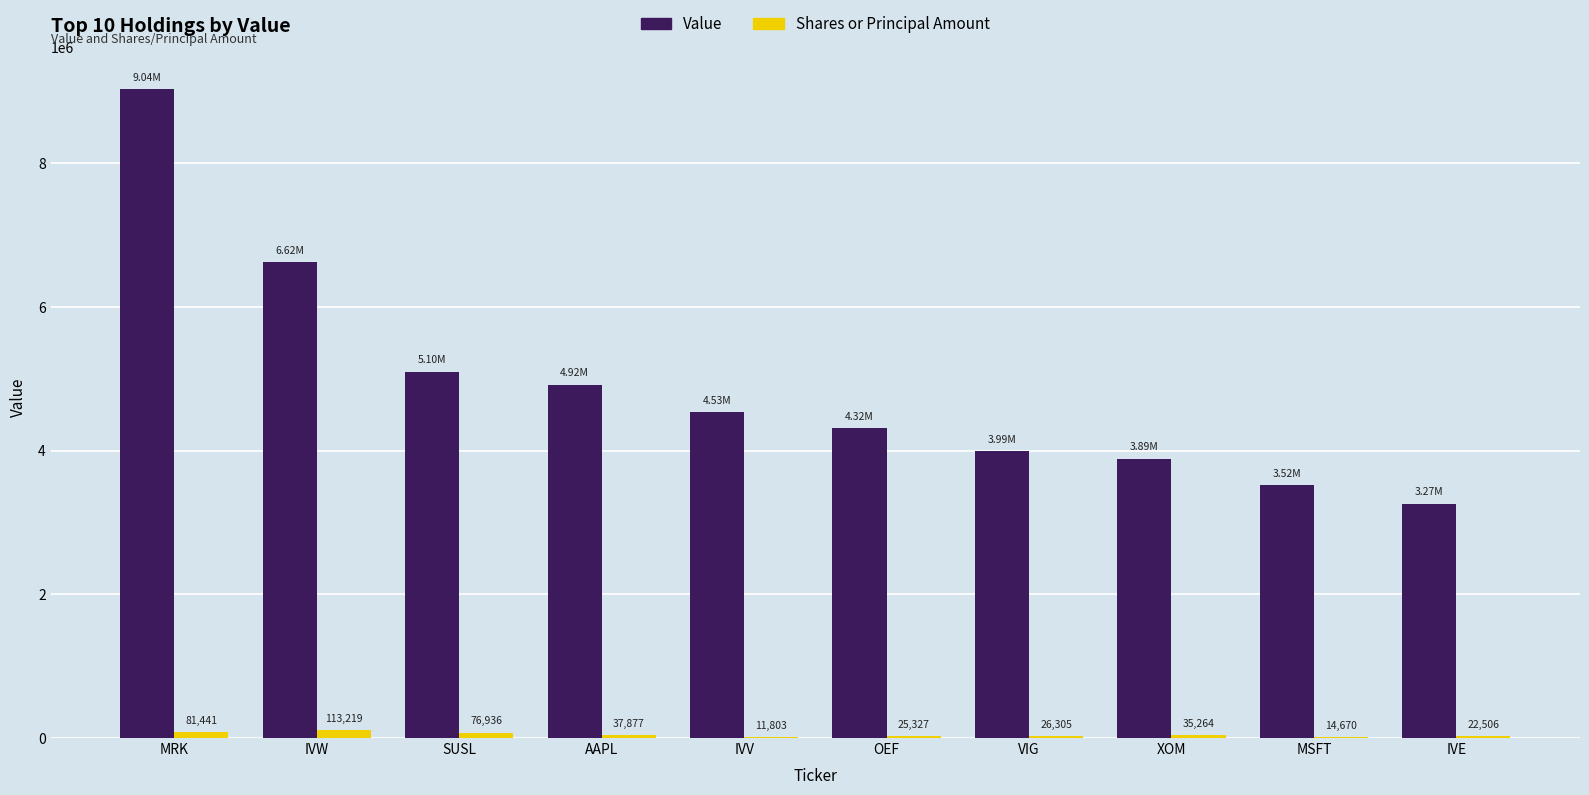

Reading left to right, extract all data points from this chart.

Value: MRK=9035829	IVW=6623296	SUSL=5101626	AAPL=4921317	IVV=4534831	OEF=4320026	VIG=3994457	XOM=3889602	MSFT=3518171	IVE=3265014
Shares or Principal Amount: MRK=81441	IVW=113219	SUSL=76936	AAPL=37877	IVV=11803	OEF=25327	VIG=26305	XOM=35264	MSFT=14670	IVE=22506